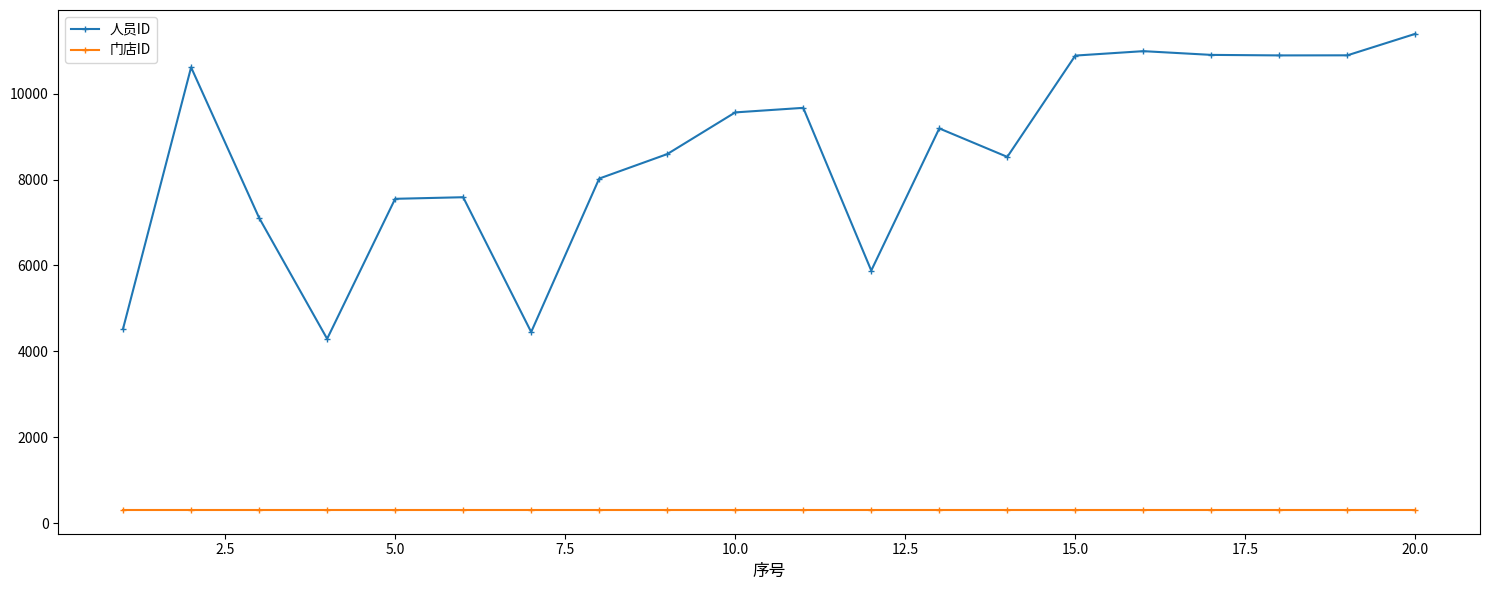

Which series has the widest spread of values?

人员ID